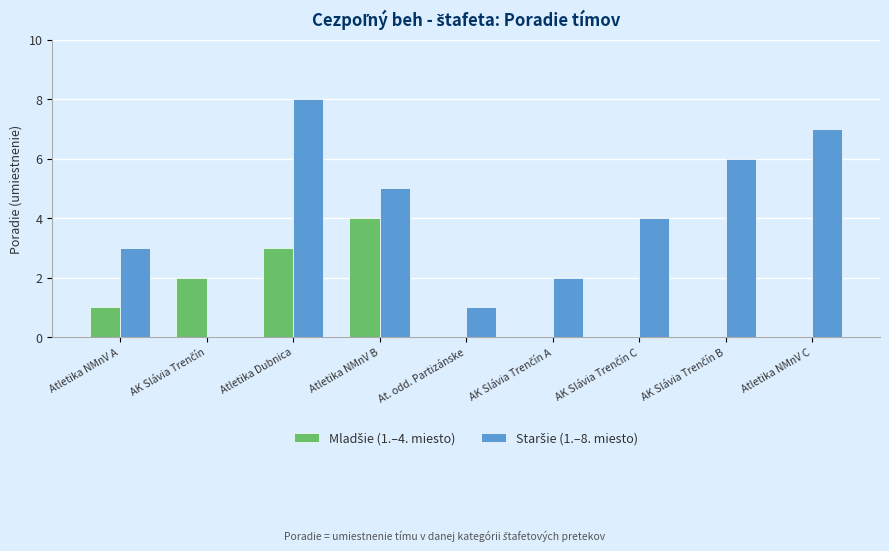

At which category is the sum across all series the highest?

Atletika Dubnica